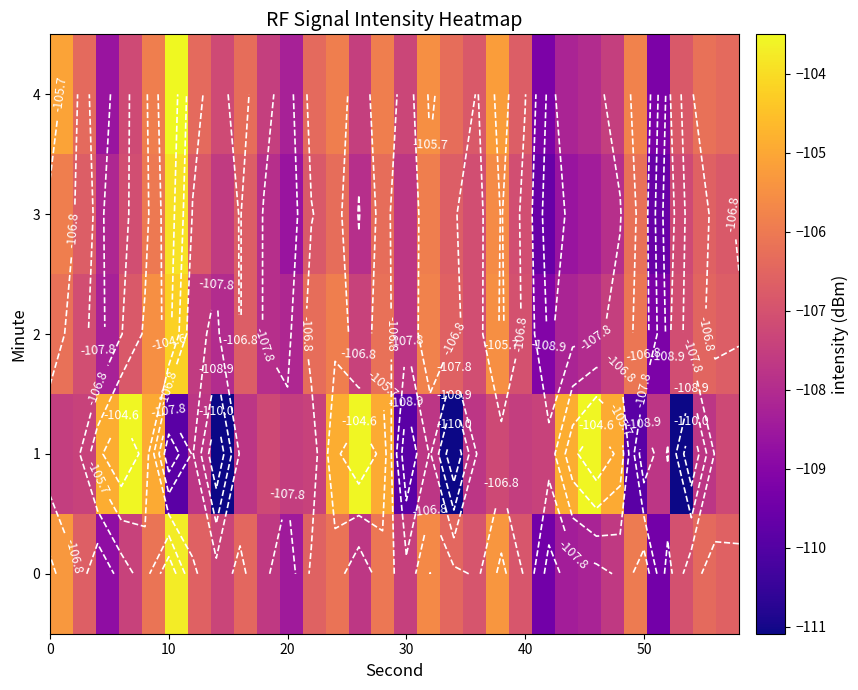

Rank the series by their maximum value, from lowest to highest.

2, 3, 0, 1, 4